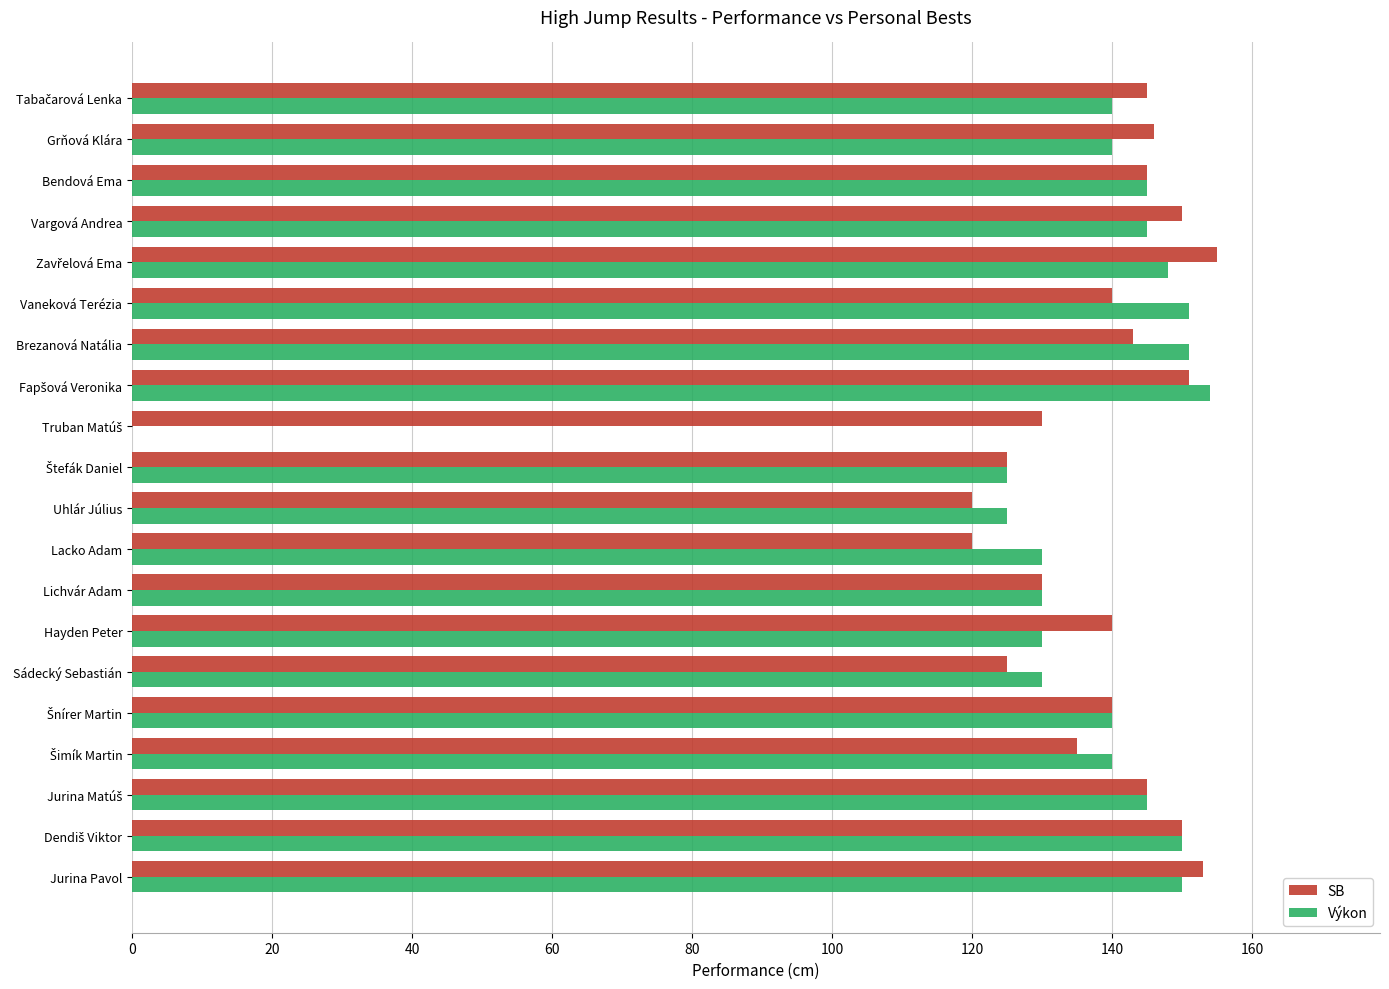

What is the total value across all series at Brezanová Natália?

294